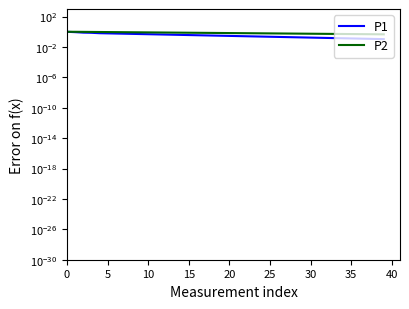

True or false: P2 and P1 cross at least once.

False